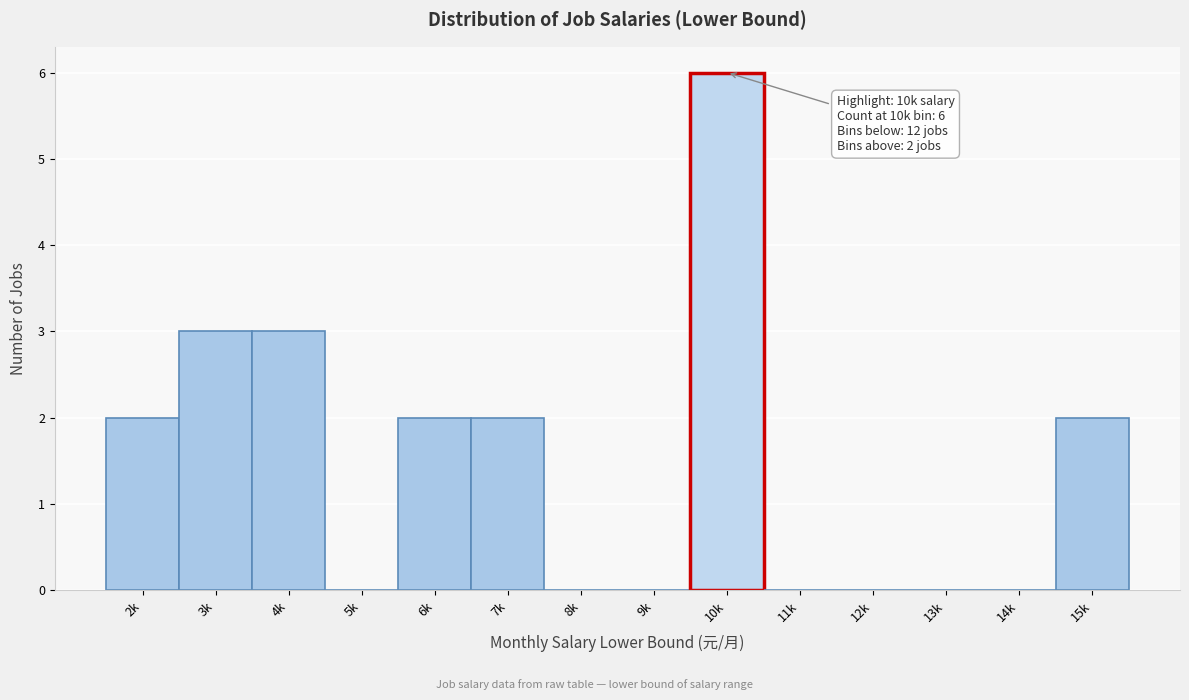

Reading left to right, extract all data points from this chart.

2k=2	3k=3	4k=3	5k=0	6k=2	7k=2	8k=0	9k=0	10k=6	11k=0	12k=0	13k=0	14k=0	15k=2